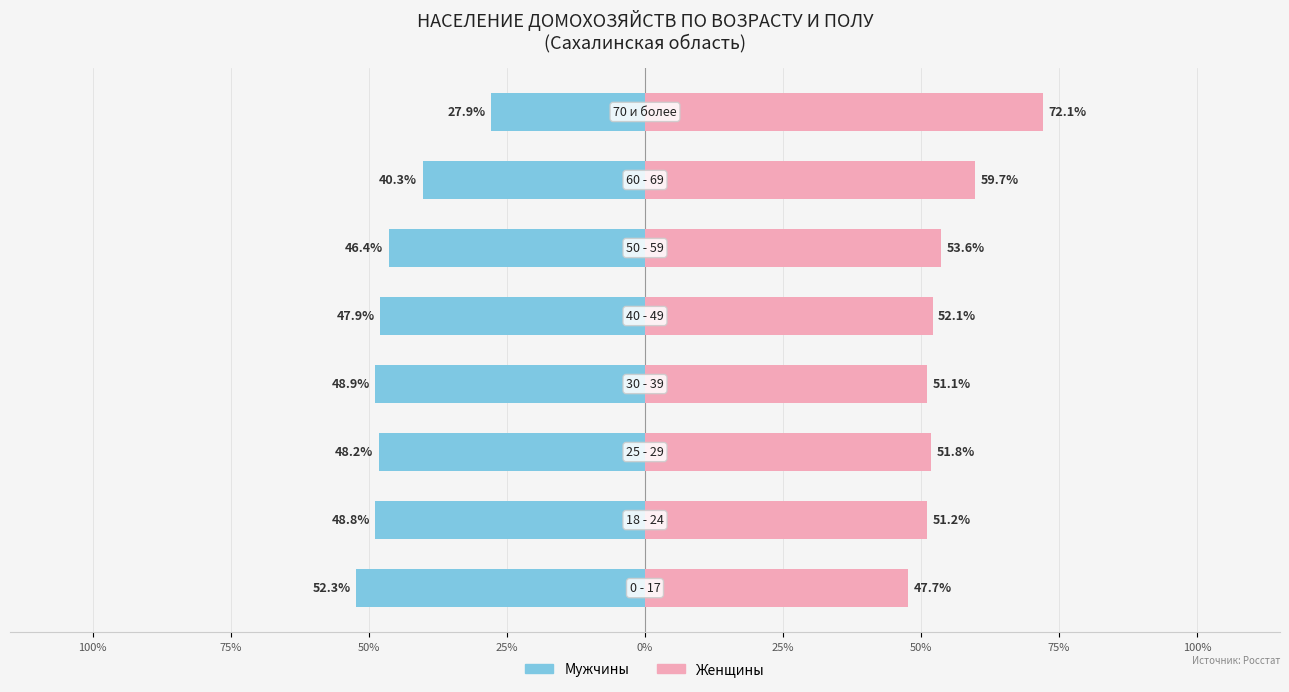

How many values in the Женщины series are below 52?

4